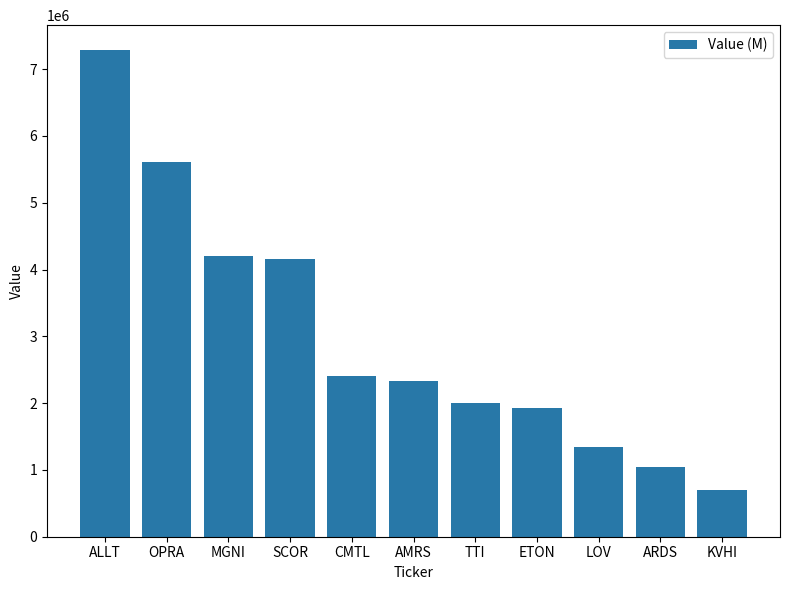

What position from the right is SCOR?

8